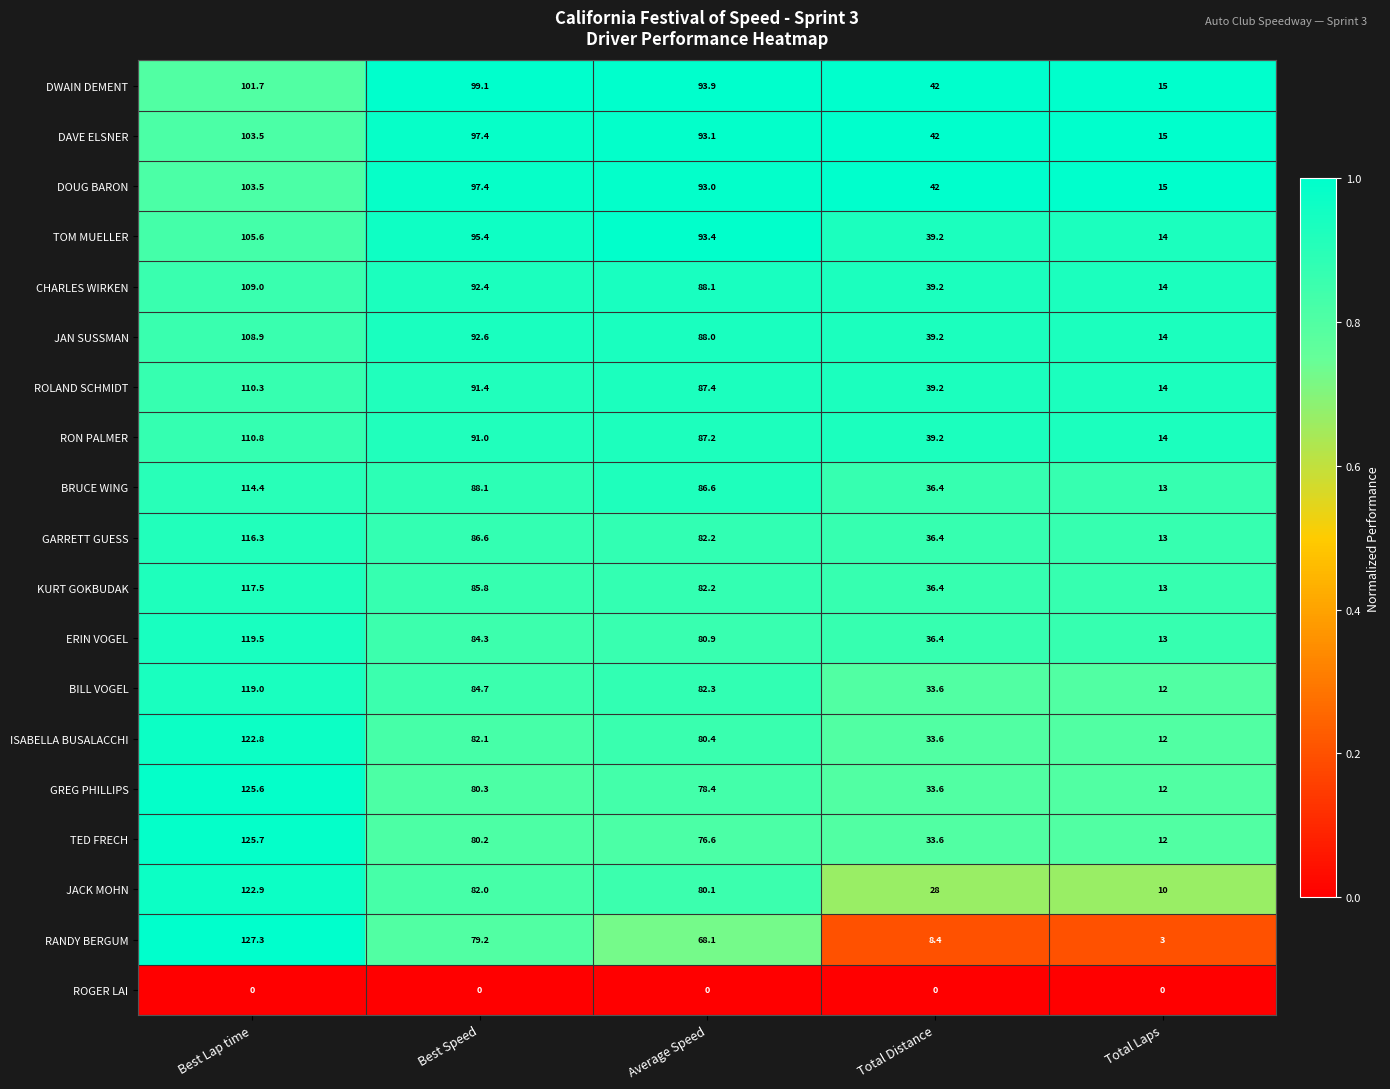

Is it true that DWAIN DEMENT equals 8.3 at Total Laps?

False